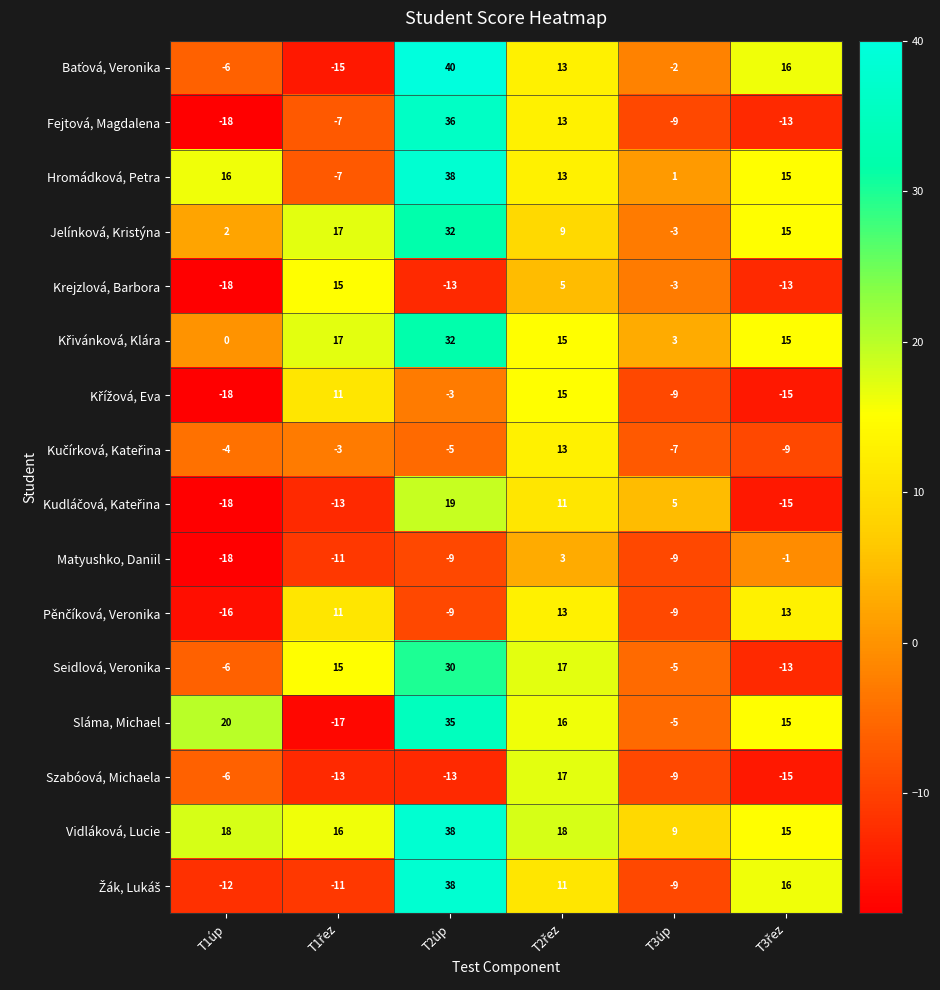

What is the minimum value shown in the chart?

-18